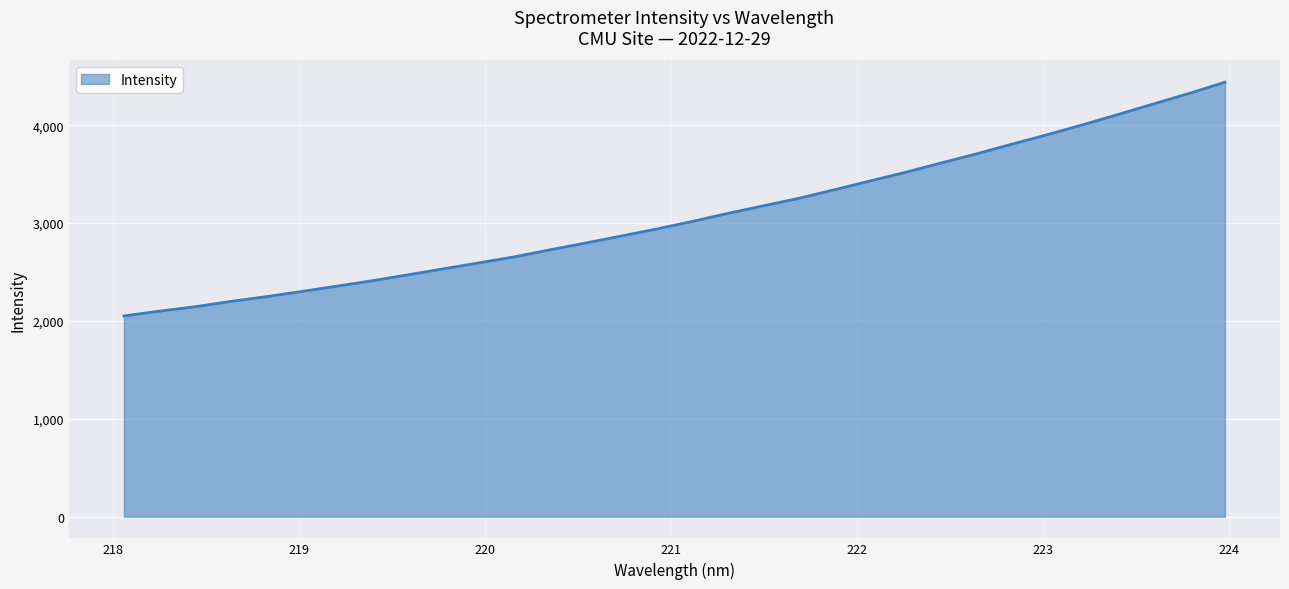

Count the number of categories in the chart.

32